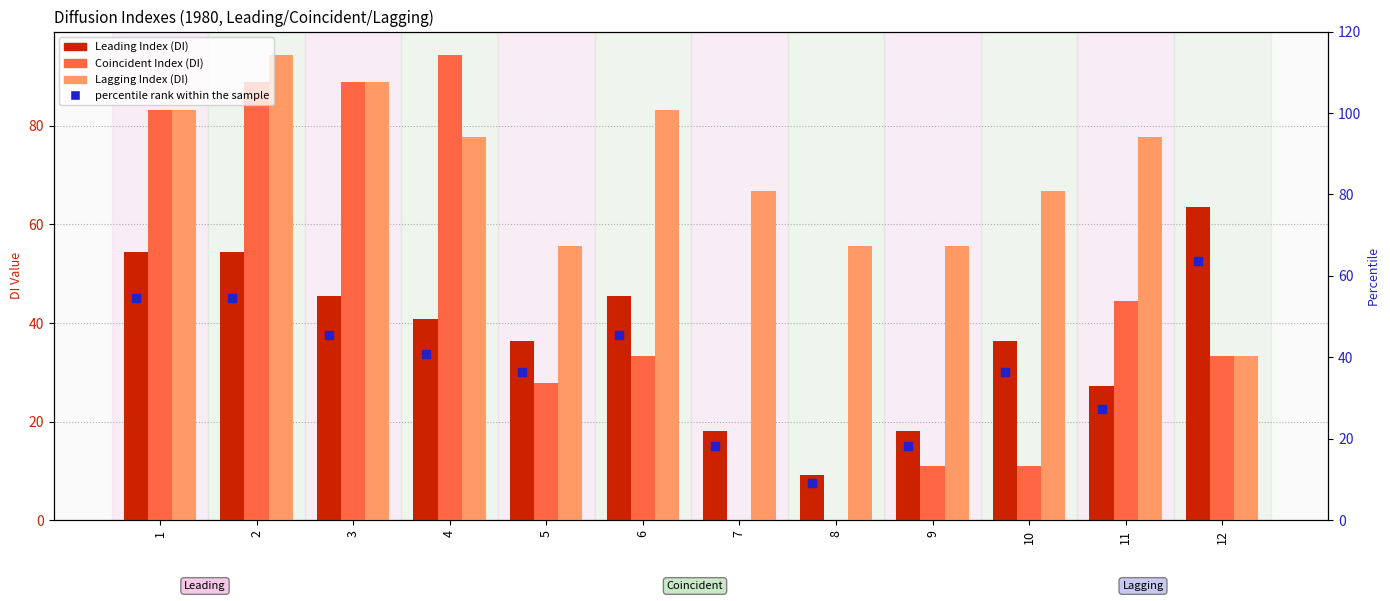

Which series contains the lowest Y value?

Coincident Index (DI)